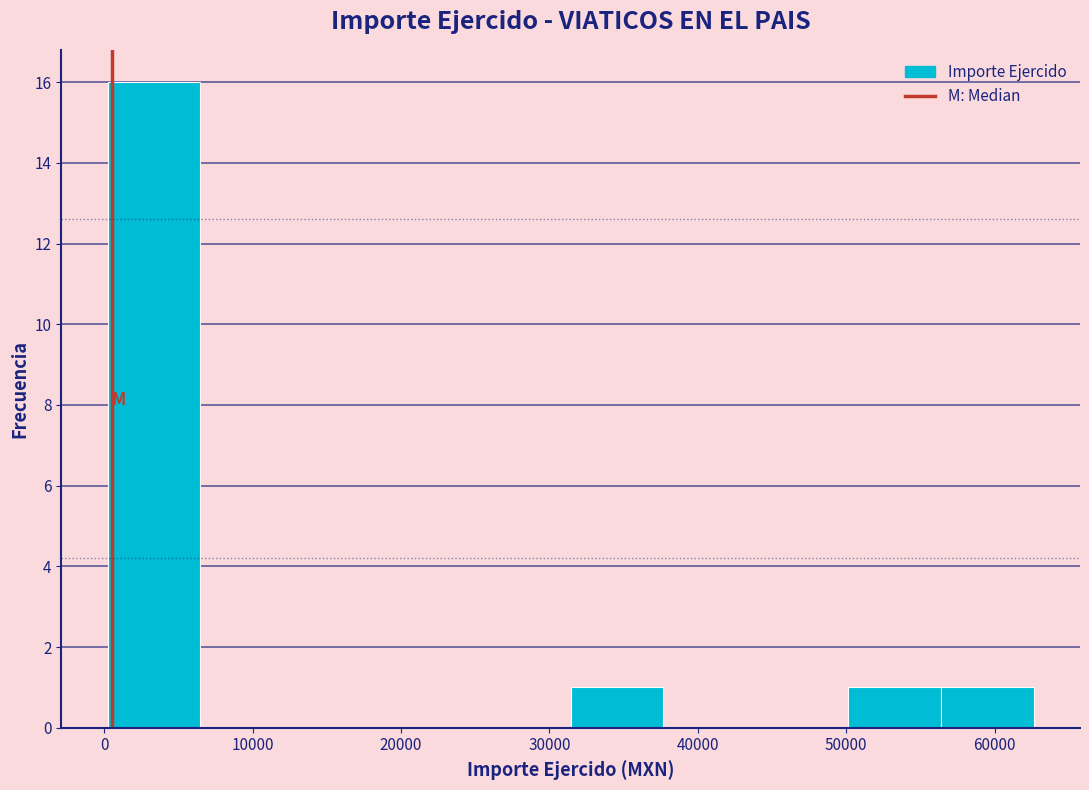

Which range on the x-axis has the tallest bar?

0 to 6000